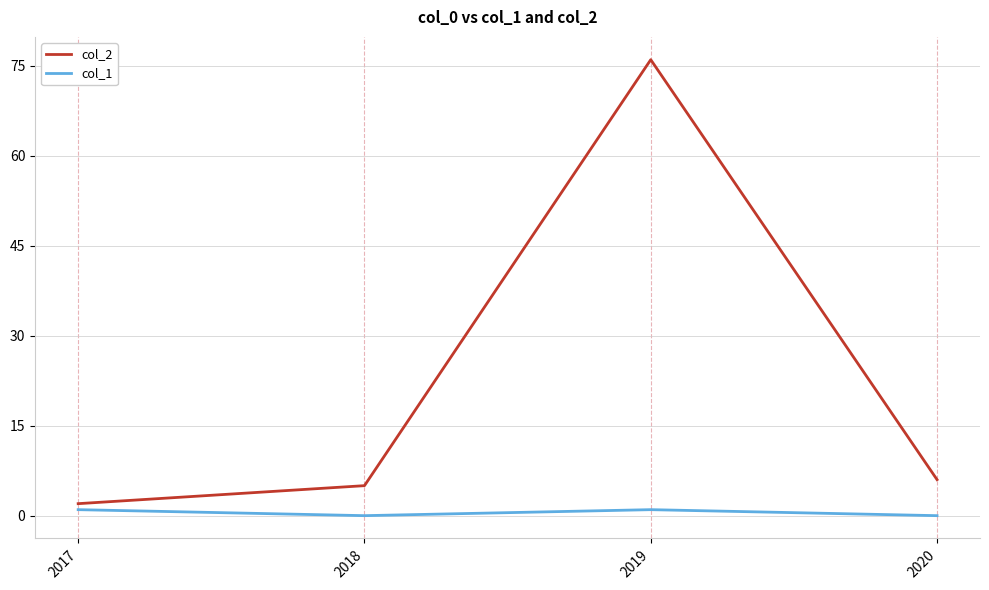

The col_2 series shows 5 at 2018. True or false?

True